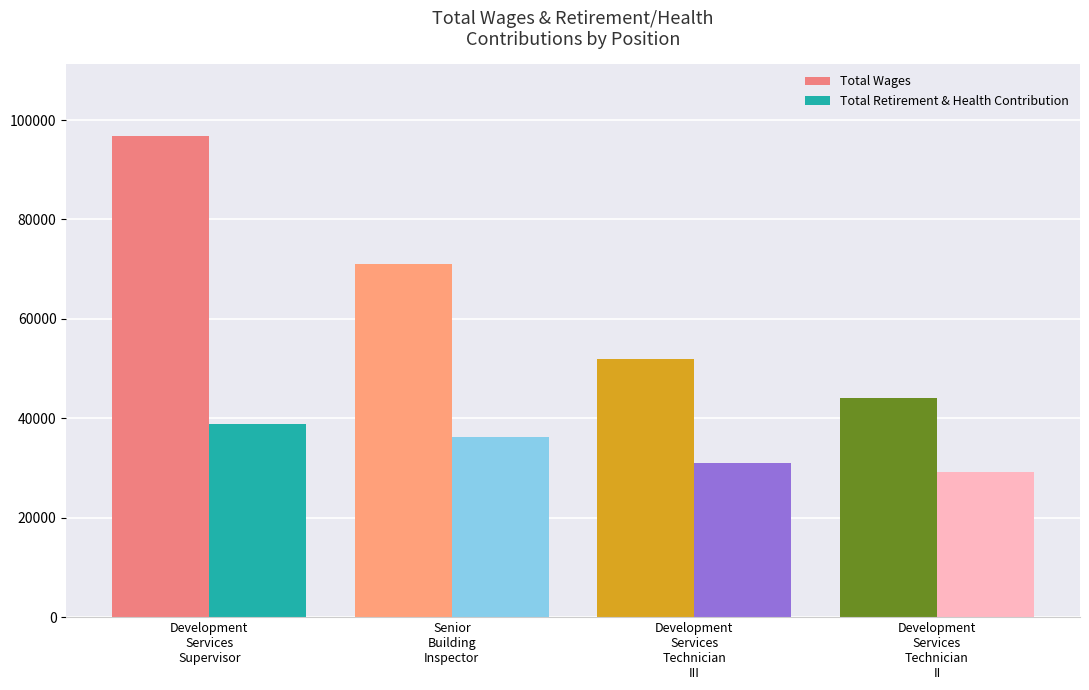

How many groups of bars are there?

4